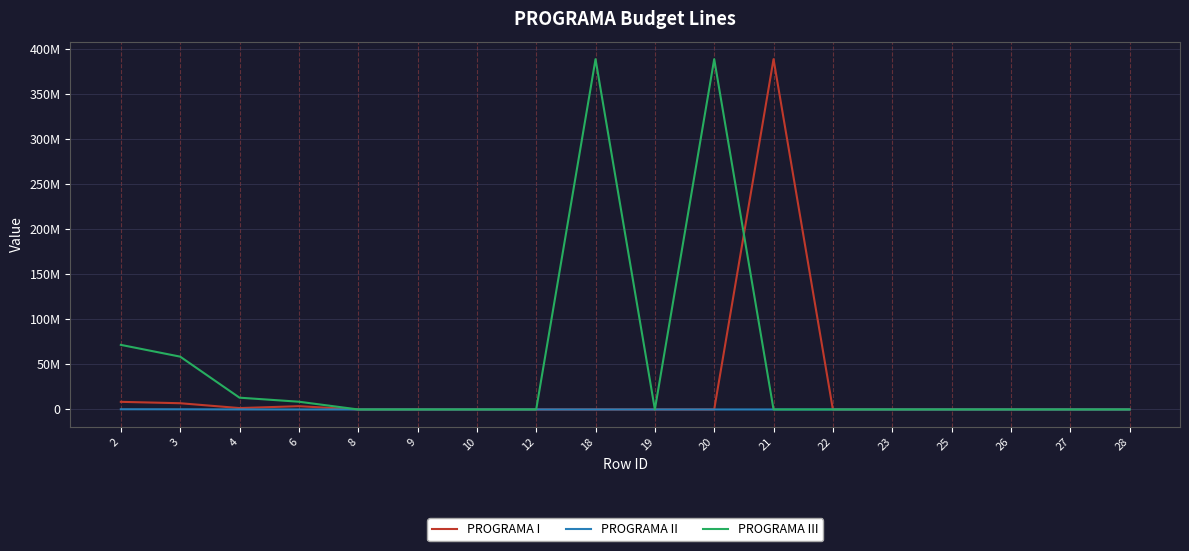

What are all the series names shown in the legend?

PROGRAMA I, PROGRAMA II, PROGRAMA III